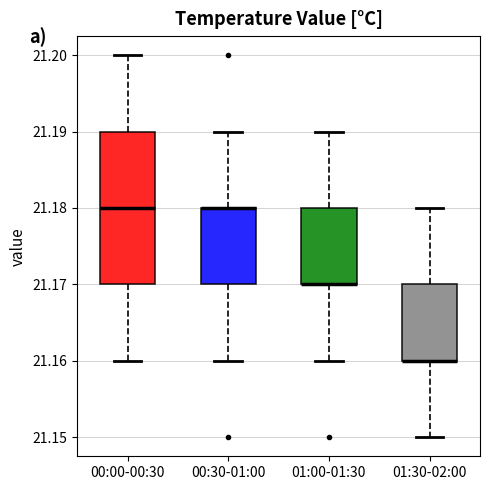

Where does the lower whisker of the box for 00:30-01:00 end on the y-axis? The values are not printed on the chart, so give them approximately, as read against the axis.

21.16